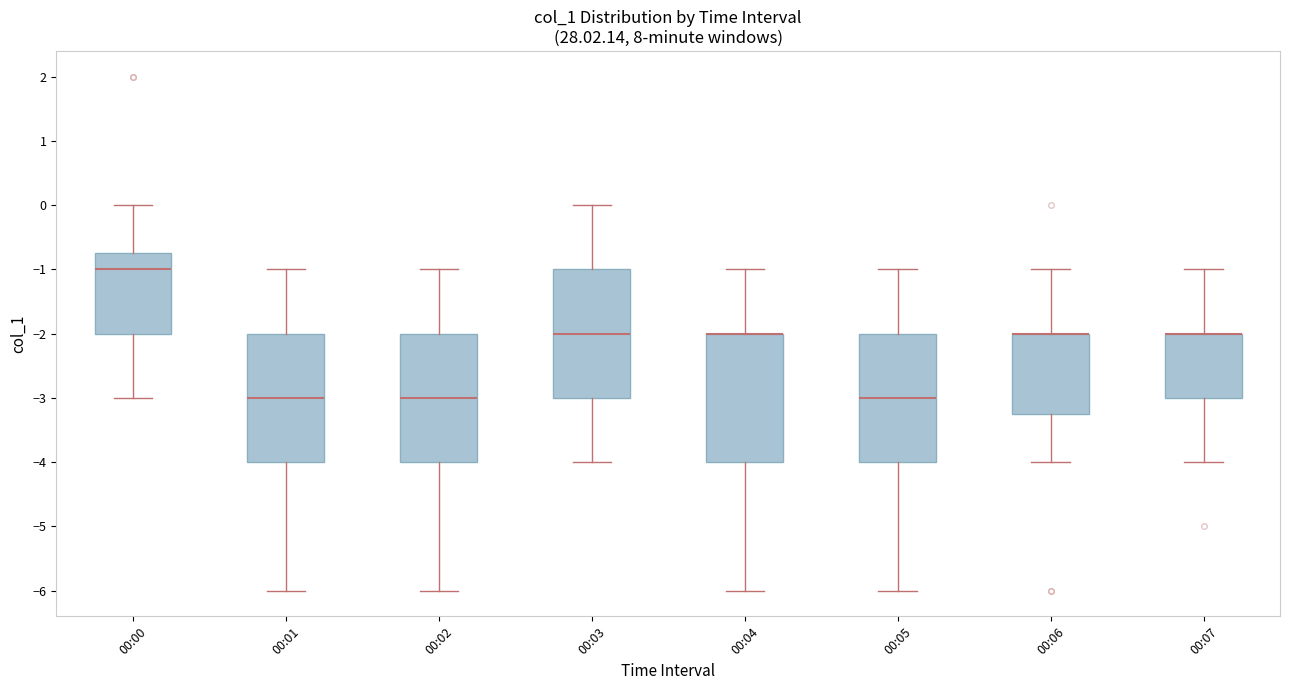

Where is the lower edge of the box for 00:03 on the y-axis? The values are not printed on the chart, so give them approximately, as read against the axis.

-3.0